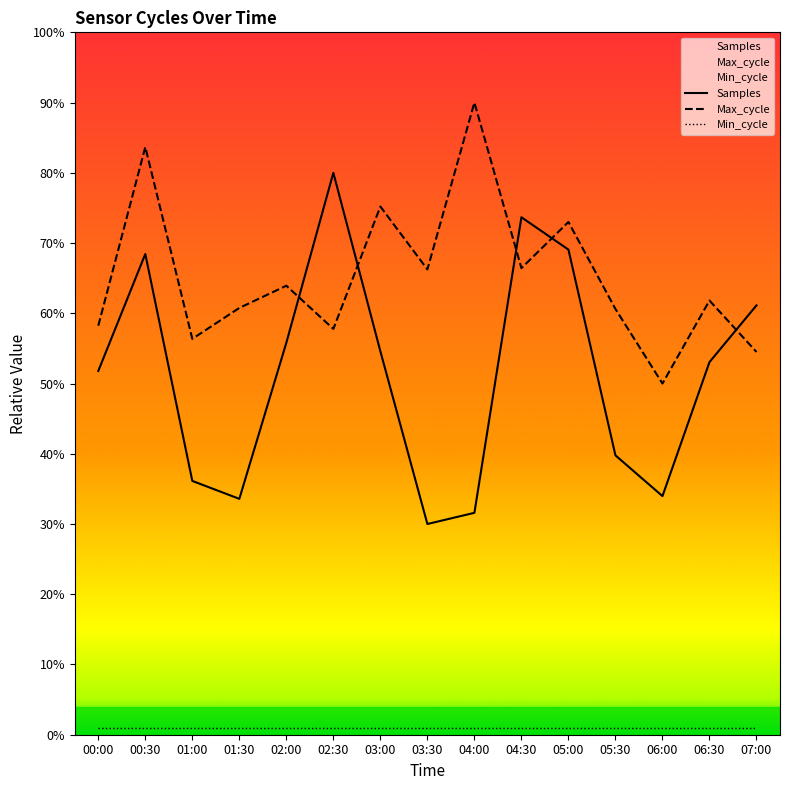

Which category has the highest value across all series?

04:00